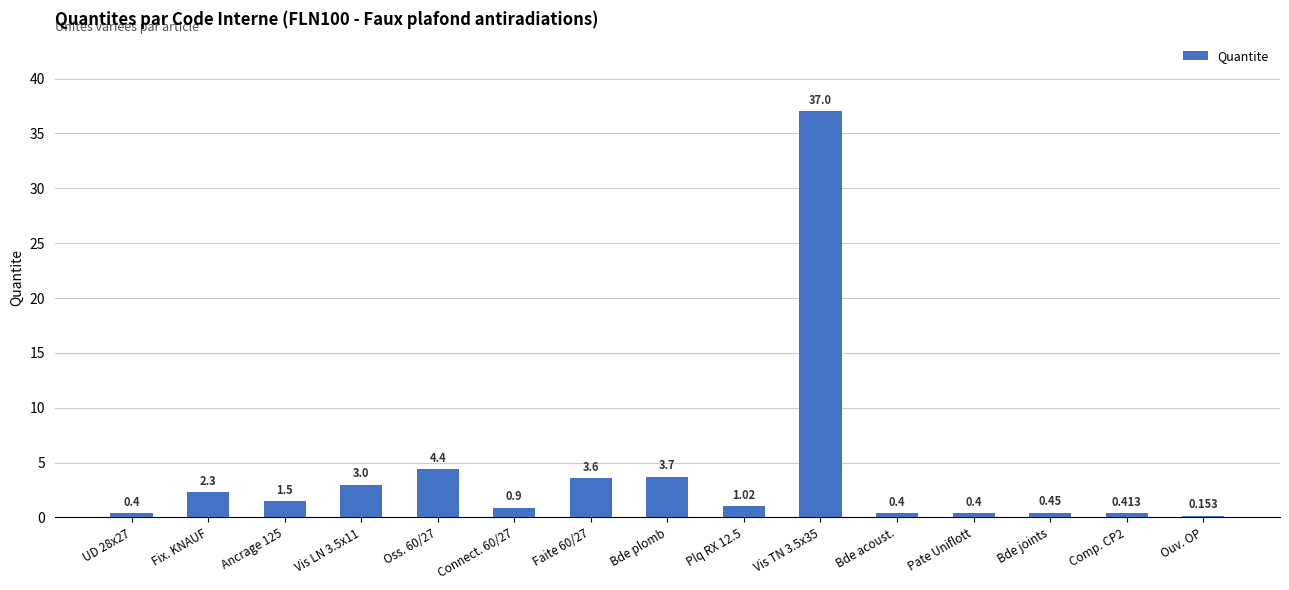

At which category does the chart reach its minimum across all series?

Ouv. OP